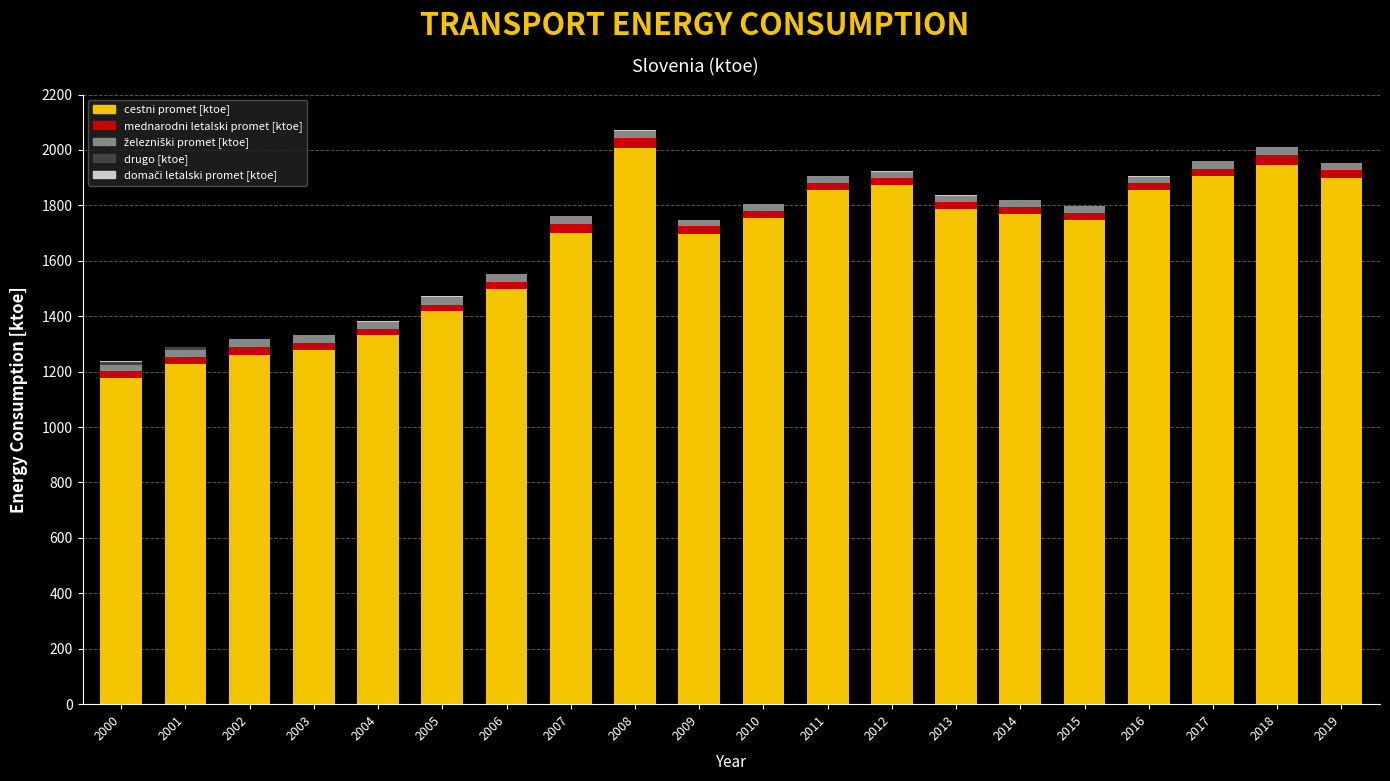

What is the maximum value for cestni promet [ktoe]?

2007.7